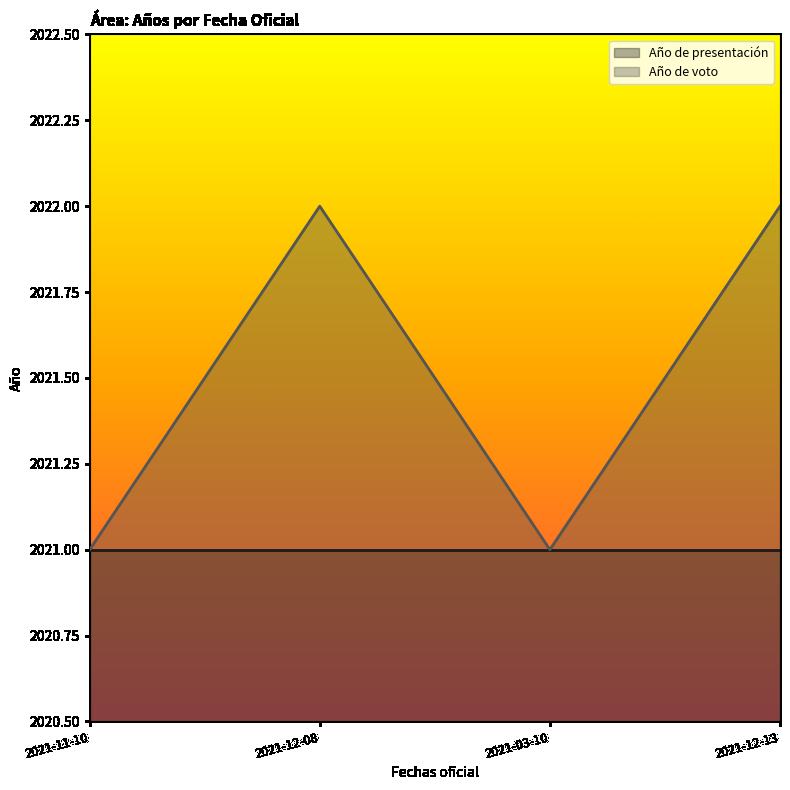

What is the maximum value shown in the chart?

2022